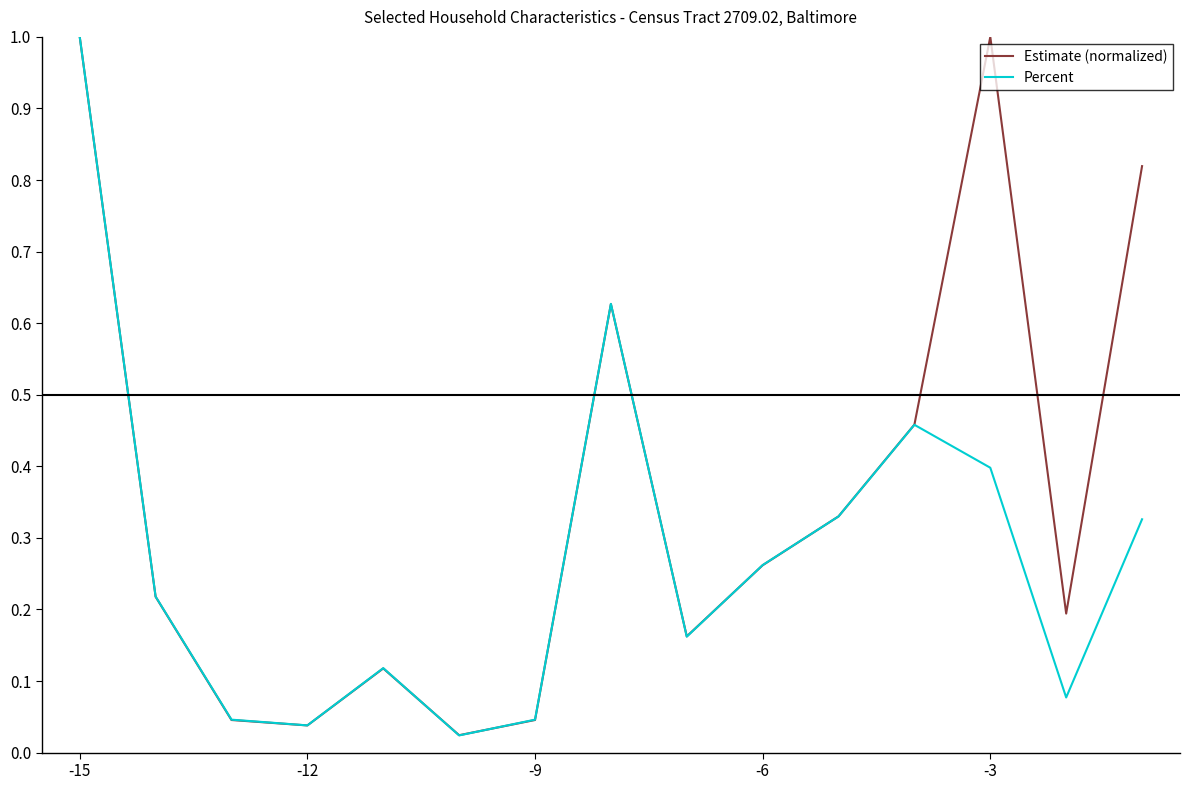

Which series has the largest total across all categories?

Estimate (normalized)